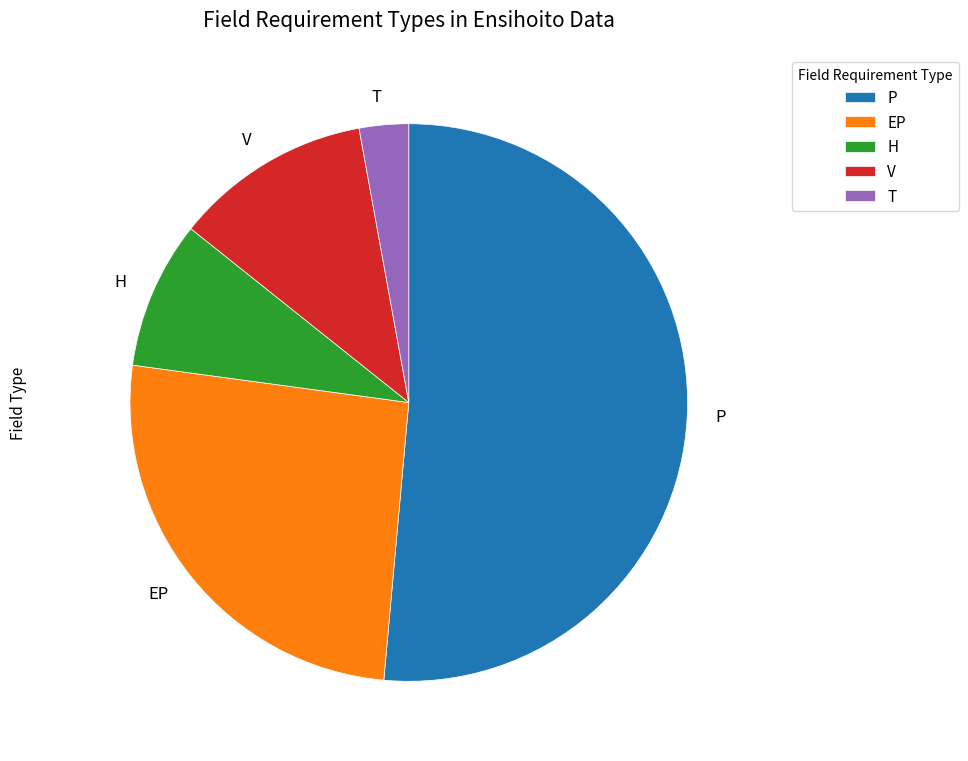

Rank the categories by value from lowest to highest.

T, H, V, EP, P